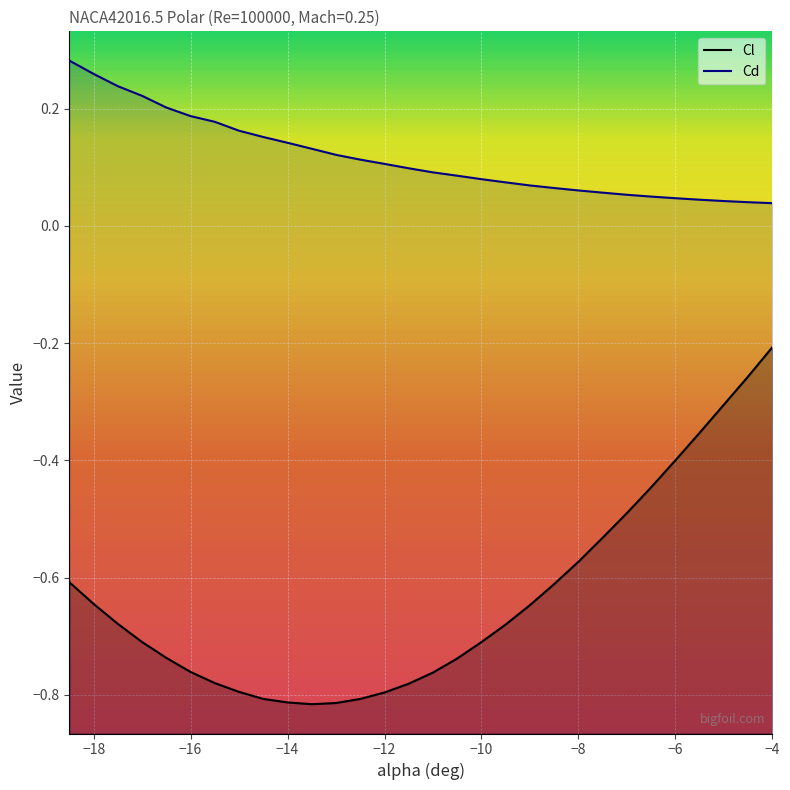

Rank the categories by Cd value from highest to lowest.

-18.5, -18.0, -17.5, -17.0, -16.5, -16.0, -15.5, -15.0, -14.5, -14.0, -13.5, -13.0, -12.5, -12.0, -11.5, -11.0, -10.5, -10.0, -9.5, -9.0, -8.5, -8.0, -7.5, -7.0, -6.5, -6.0, -5.5, -5.0, -4.5, -4.0